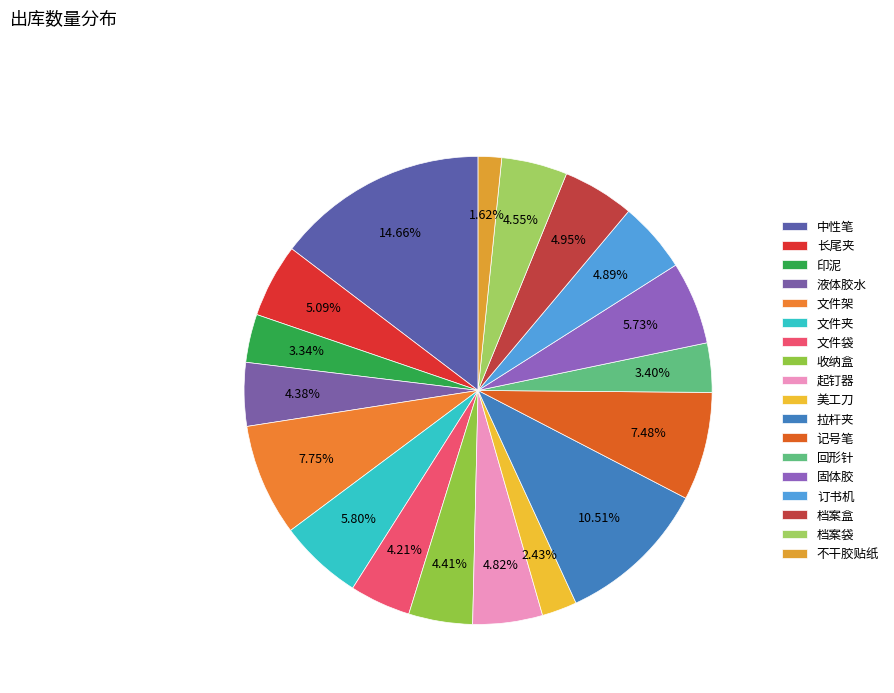

How many segments does this pie chart have?

18